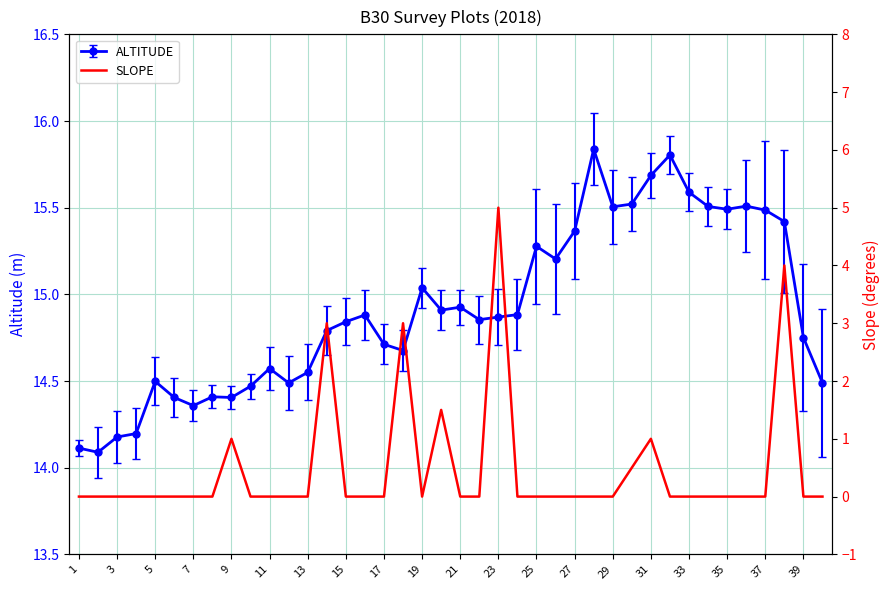

What is the average value?

0.5